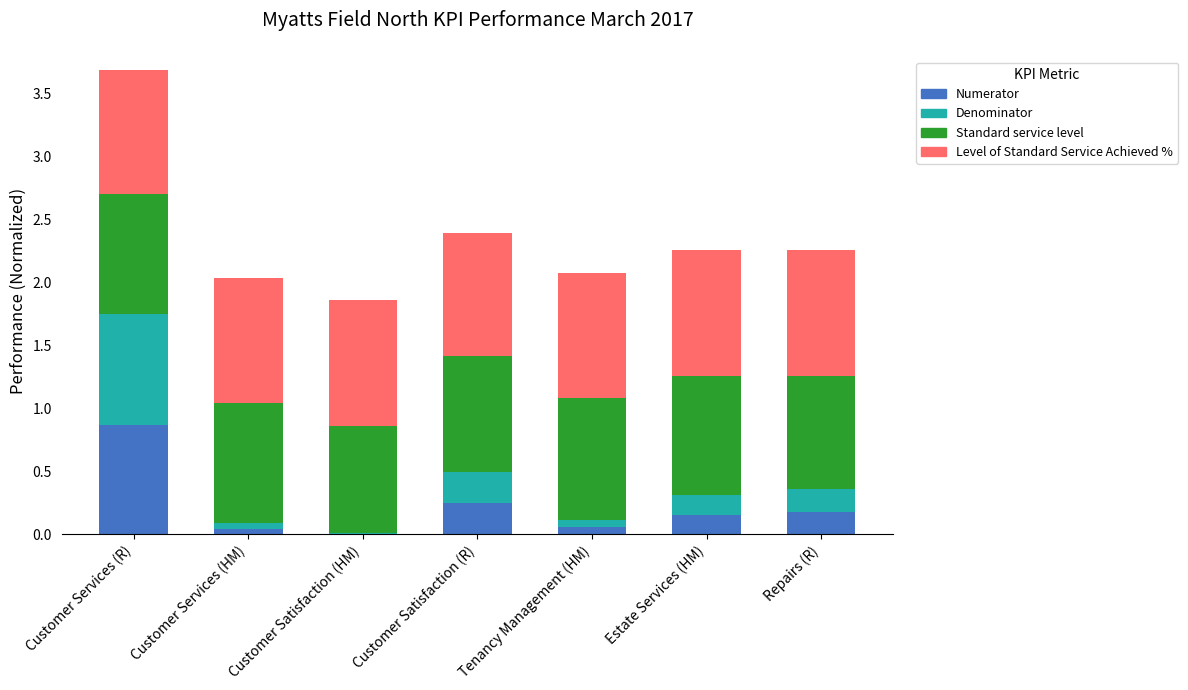

What is the sum of all Numerator values?

1.6